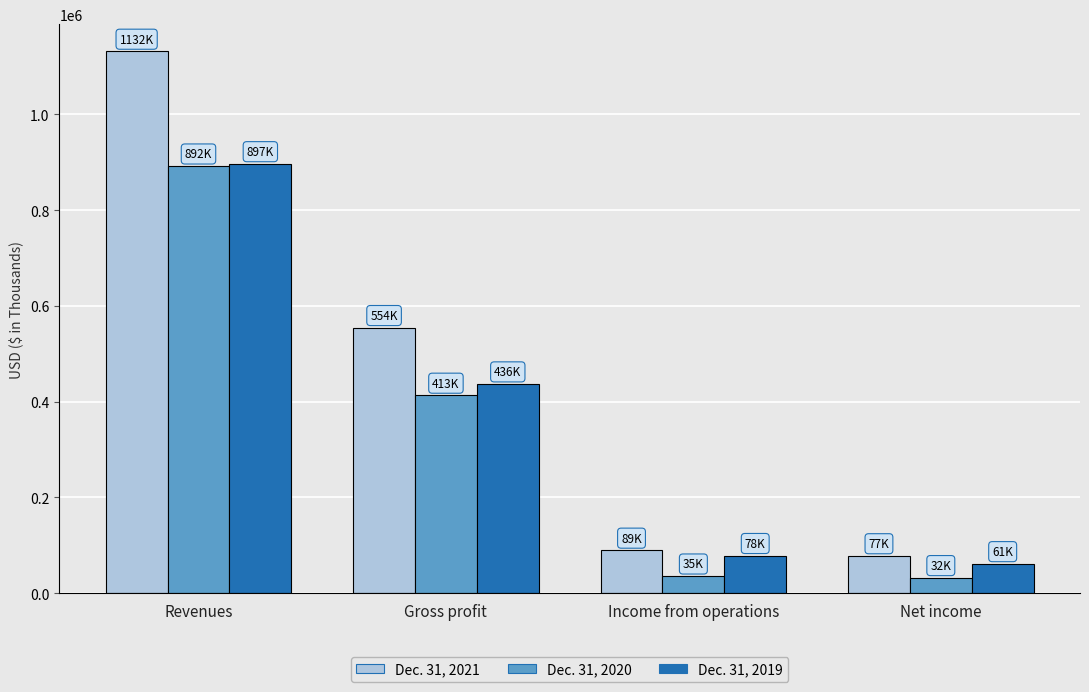

Is the value of Dec. 31, 2019 at Income from operations greater than the value of Dec. 31, 2020 at Net income?

Yes